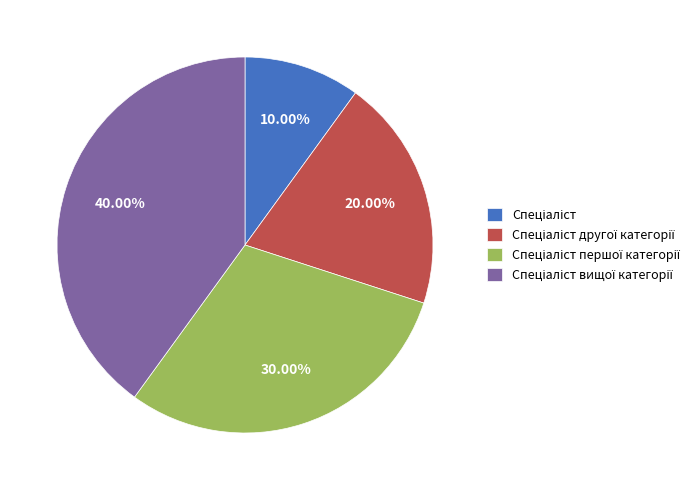

Is there any slice that represents more than half of the pie?

No